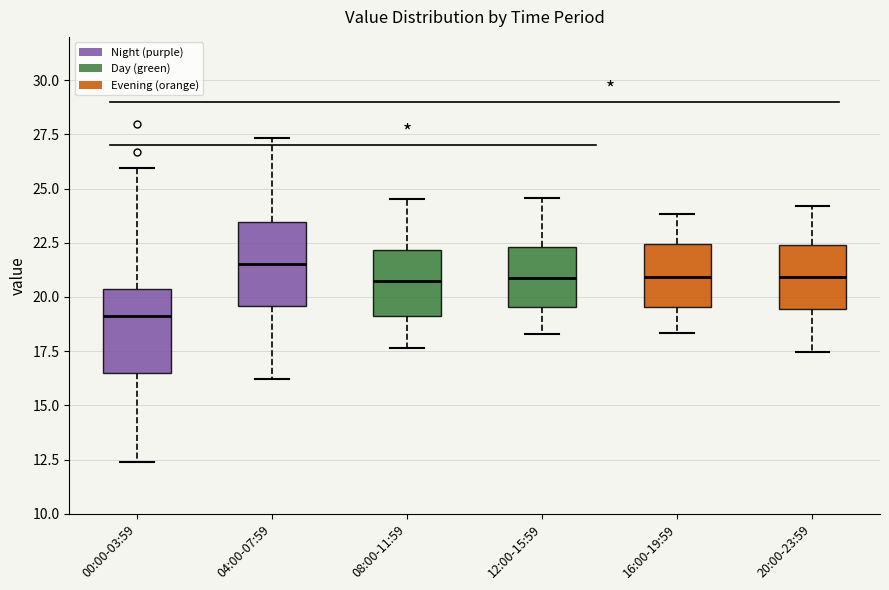

Reading left to right, transcribe this box plot: for each box, give where its median line is, the range the box spans, and where its two whiskers end, as read against the y-axis. The values are not printed on the chart, so give them approximately, as read against the axis.

00:00-03:59: median 19.0, box 16.5 to 20.5, whiskers 12.5 to 26.0
04:00-07:59: median 21.5, box 19.5 to 23.5, whiskers 16.0 to 27.5
08:00-11:59: median 20.5, box 19.0 to 22.0, whiskers 17.5 to 24.5
12:00-15:59: median 21.0, box 19.5 to 22.5, whiskers 18.5 to 24.5
16:00-19:59: median 21.0, box 19.5 to 22.5, whiskers 18.5 to 24.0
20:00-23:59: median 21.0, box 19.5 to 22.5, whiskers 17.5 to 24.0